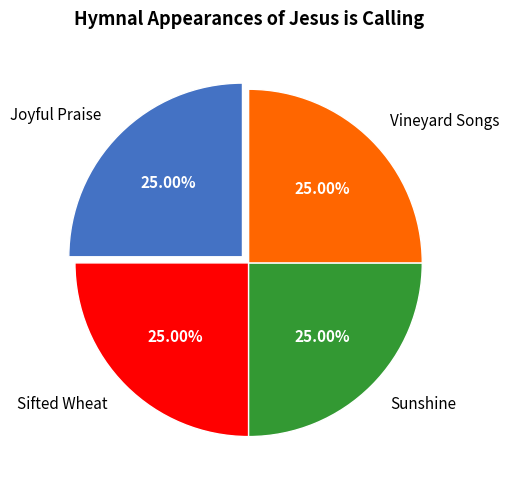

To the nearest percent, what percentage of the pie is Sifted Wheat?

25%